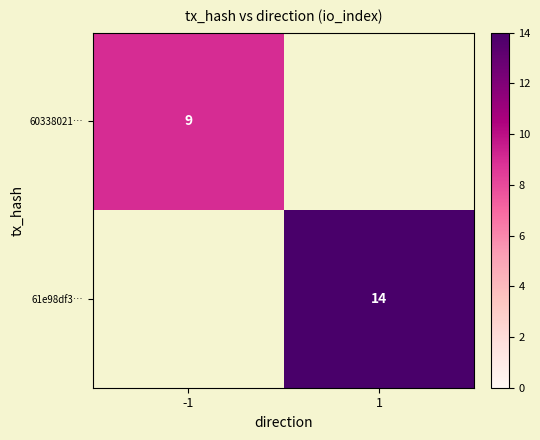

What value does the 61e98df3… series have at 1?

14.0